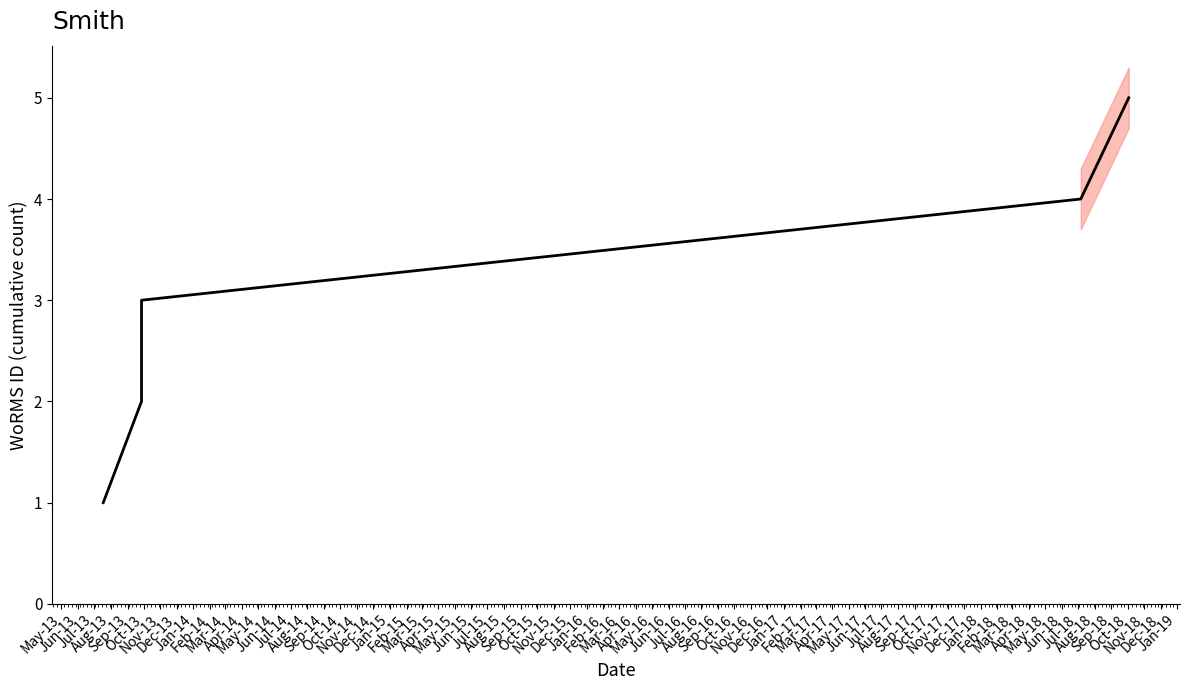

The chart shows a value of 3 at Sep-13. True or false?

False